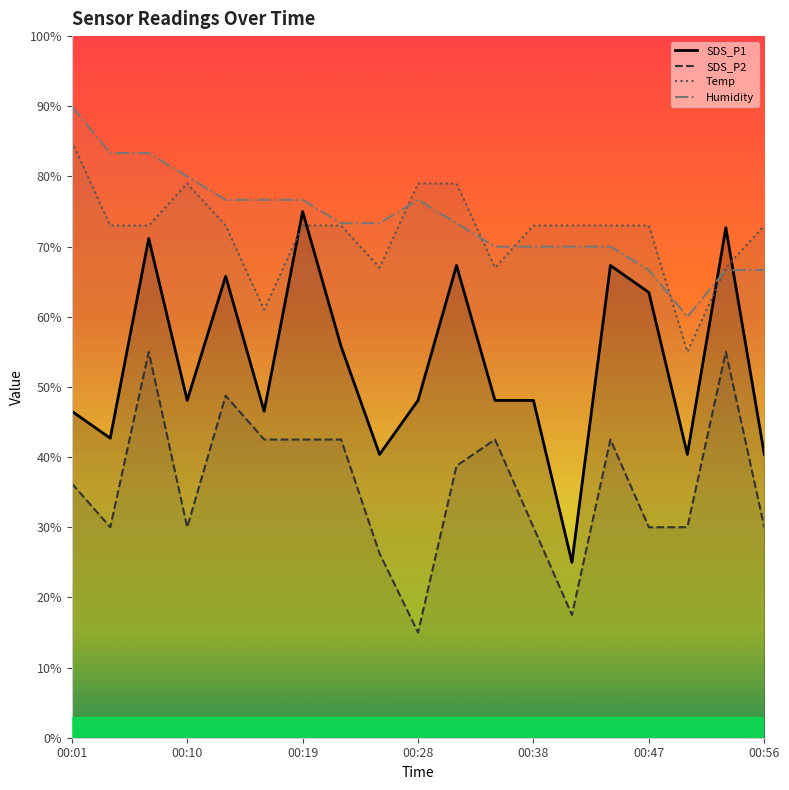

How many Humidity values are between 0 and 1?

19